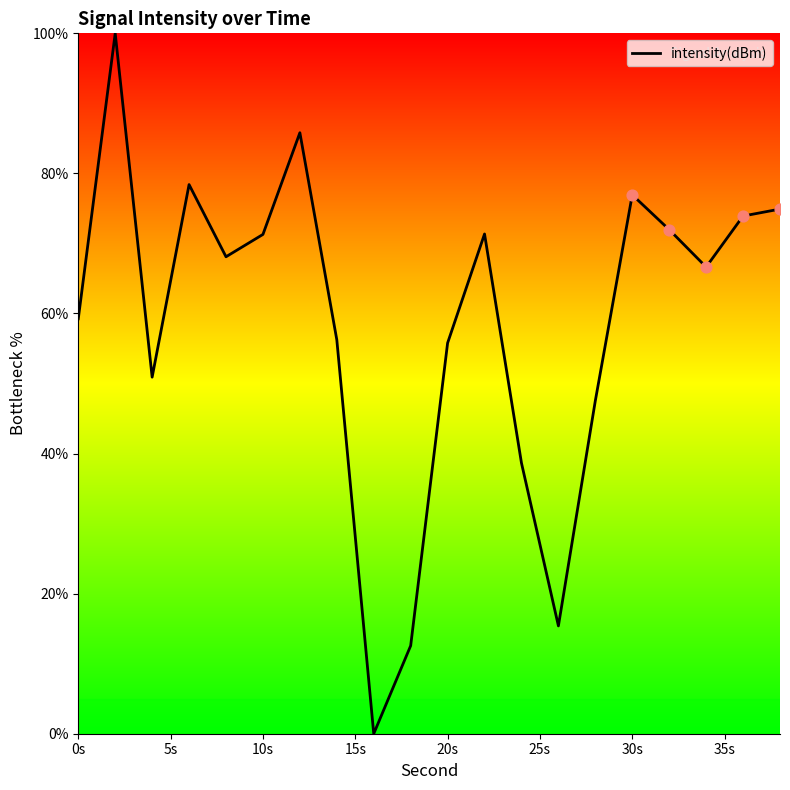

What is the difference between the maximum and minimum values?

100.0